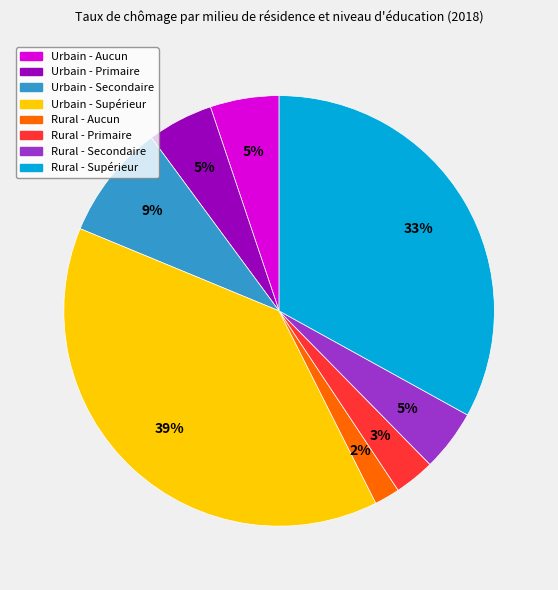

Do Rural - Aucun and Rural - Secondaire together represent more than half of the pie?

No